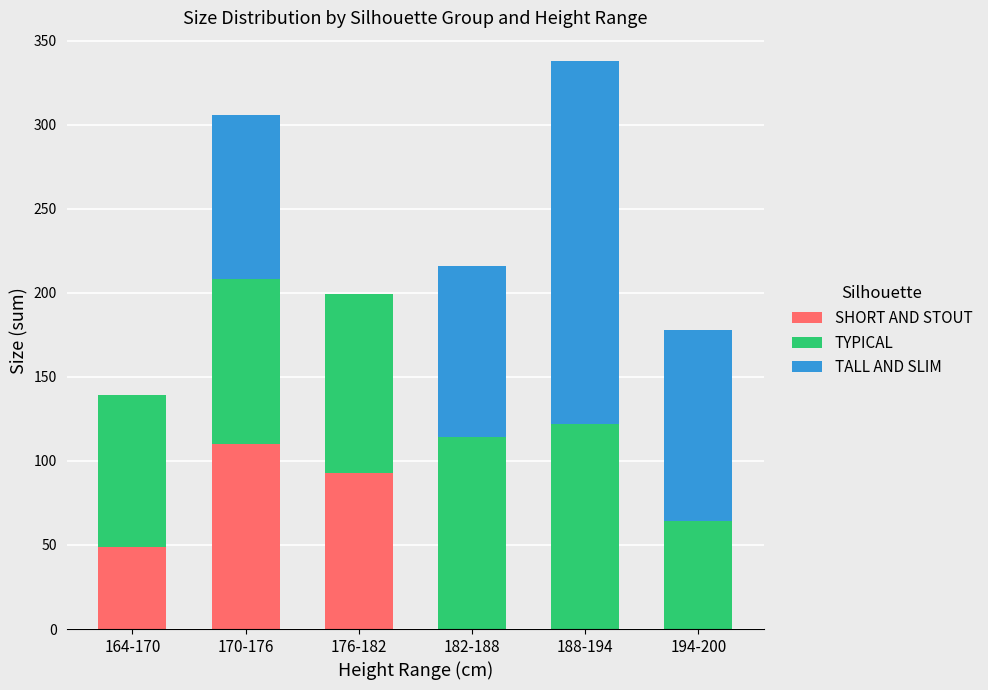

What is the sum of the SHORT AND STOUT values at 182-188 and 164-170?

49